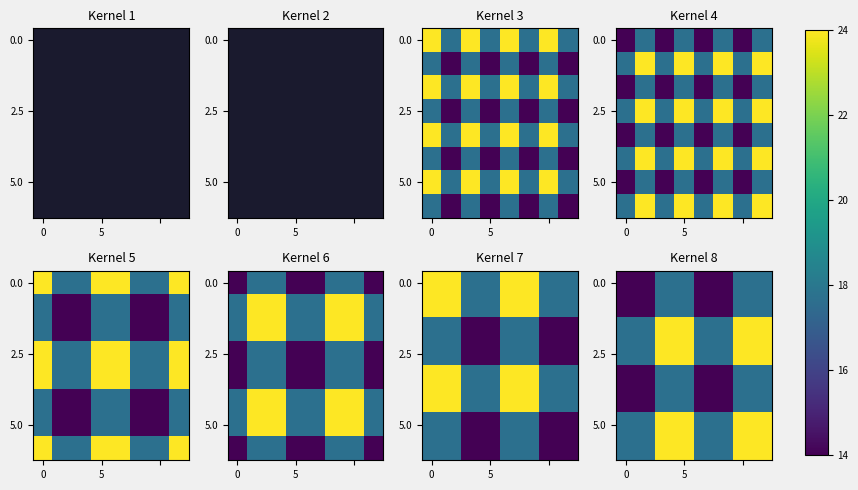

What is the greatest value displayed?

24.0